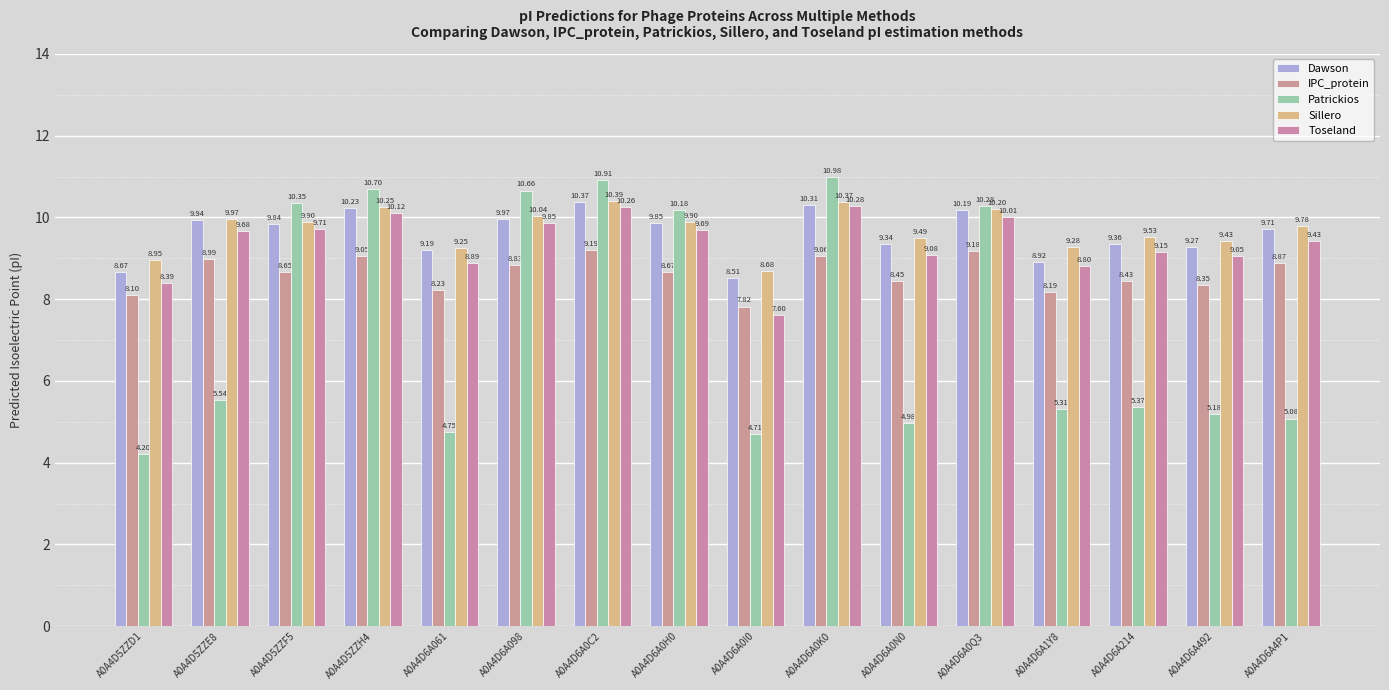

True or false: Dawson has a value of 14.9 at A0A4D6A0I0.

False